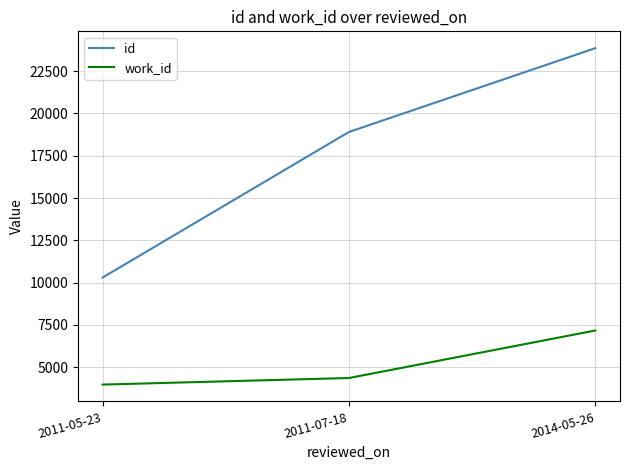

Rank the series at 2011-05-23 from lowest to highest value.

work_id, id